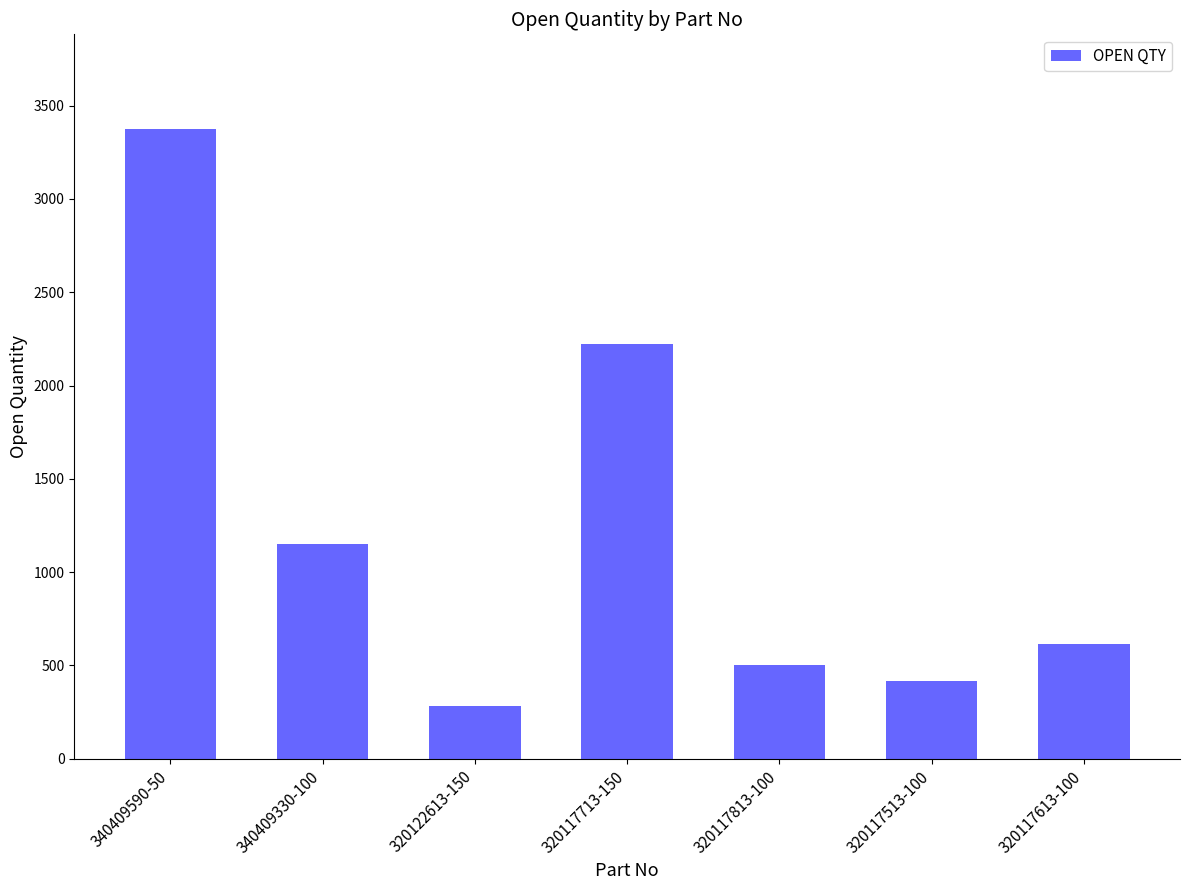

What is the smallest value displayed?

282